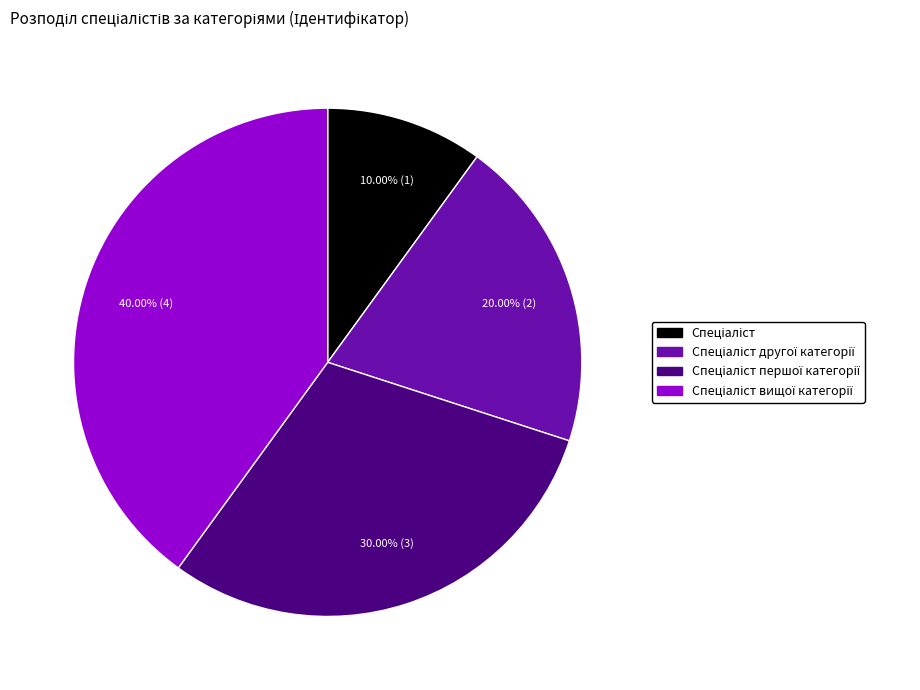

Is there any slice that represents more than half of the pie?

No